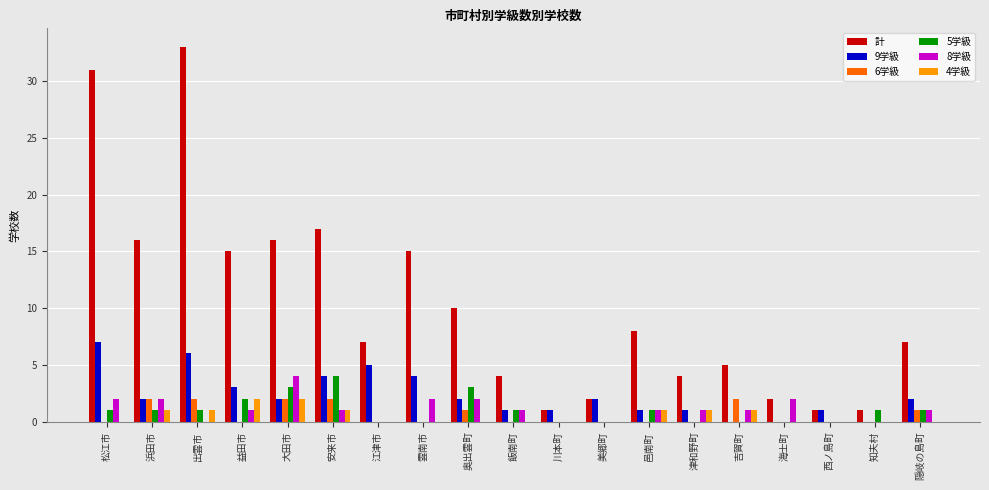

Reading left to right, transcribe all the data shown in this chart.

計: 31	16	33	15	16	17	7	15	10	4	1	2	8	4	5	2	1	1	7
9学級: 7	2	6	3	2	4	5	4	2	1	1	2	1	1	0	0	1	0	2
6学級: 0	2	2	0	2	2	0	0	1	0	0	0	0	0	2	0	0	0	1
5学級: 1	1	1	2	3	4	0	0	3	1	0	0	1	0	0	0	0	1	1
8学級: 2	2	0	1	4	1	0	2	2	1	0	0	1	1	1	2	0	0	1
4学級: 0	1	1	2	2	1	0	0	0	0	0	0	1	1	1	0	0	0	0